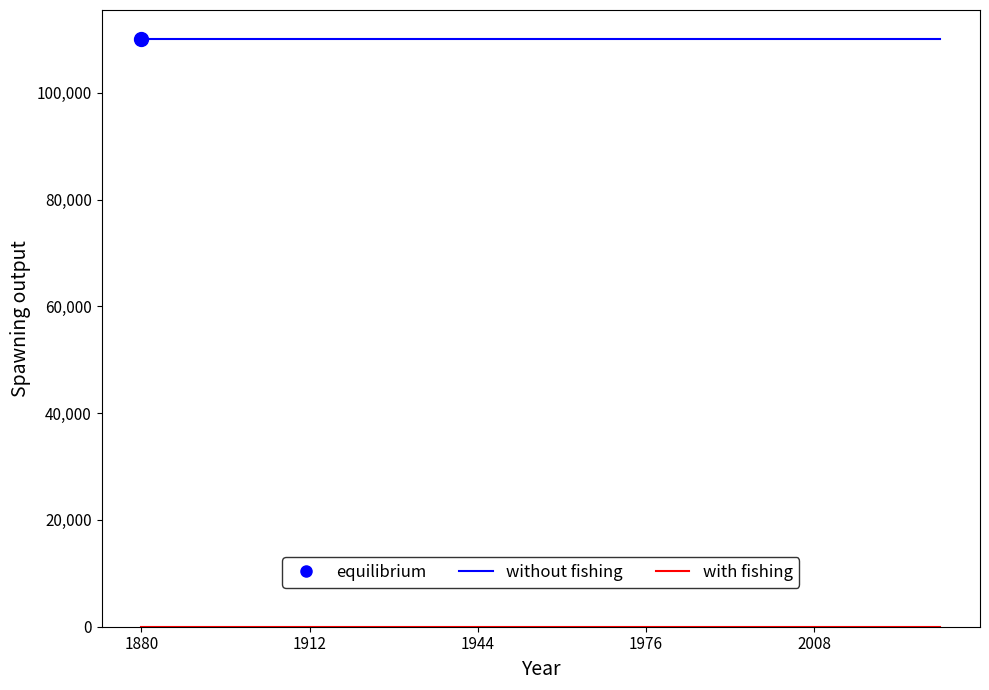

What is the lowest value of the without fishing series?

110000